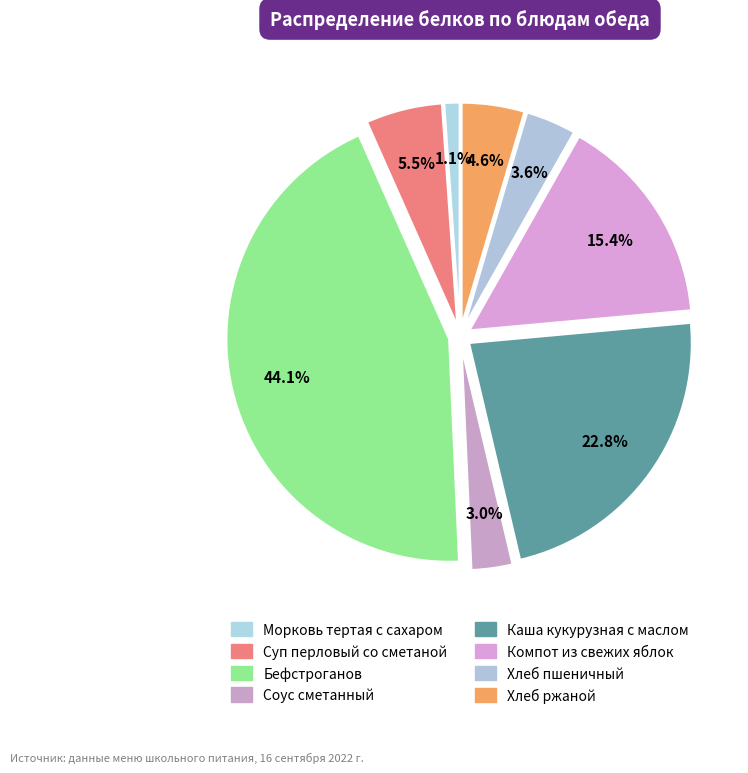

How many slices are in this pie chart?

8